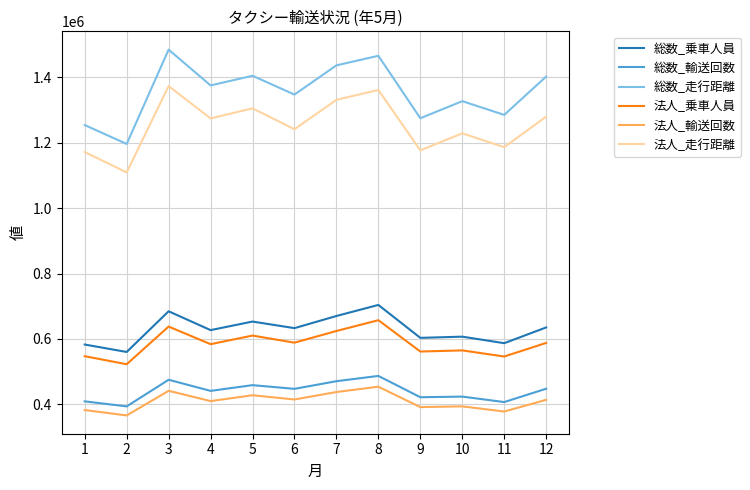

Which series has the largest range (max minus min)?

総数_走行距離